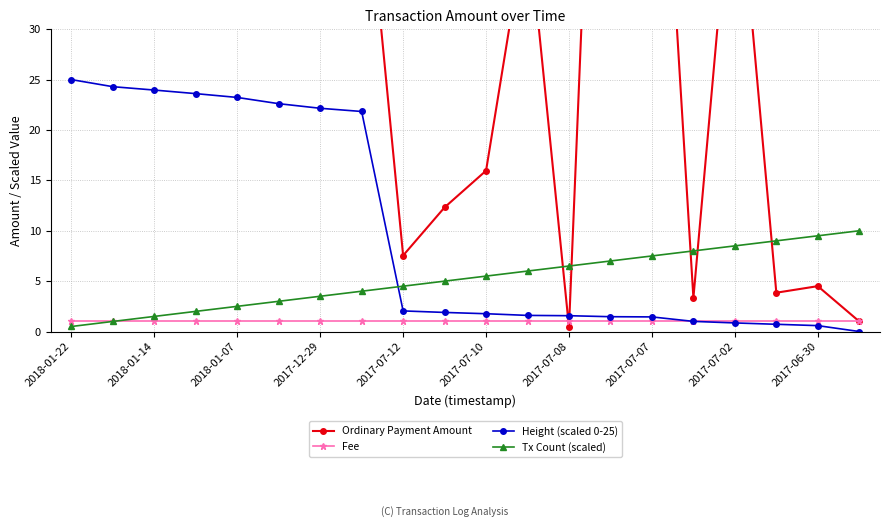

True or false: Tx Count (scaled) has more than 0 interior local peaks.

False